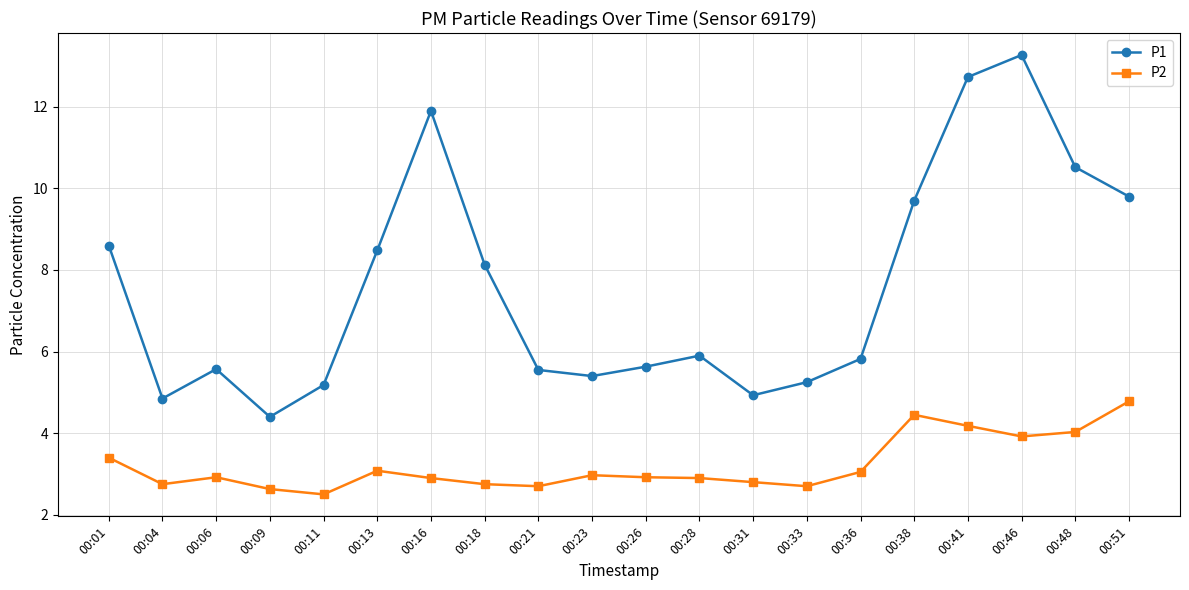

True or false: P1 has a value of 10.5 at 00:48.

True